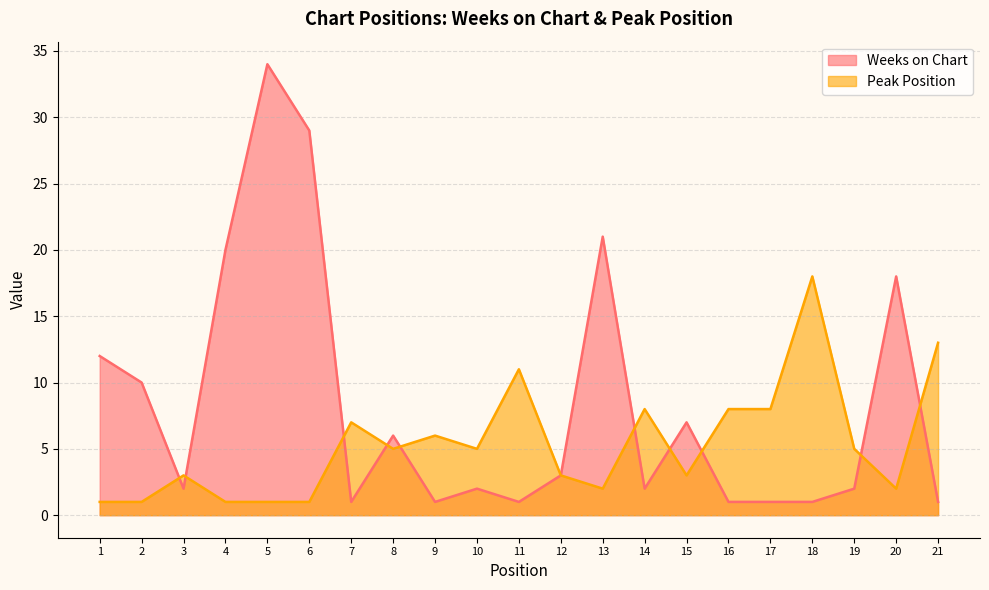

How many distinct data groups are displayed?

2